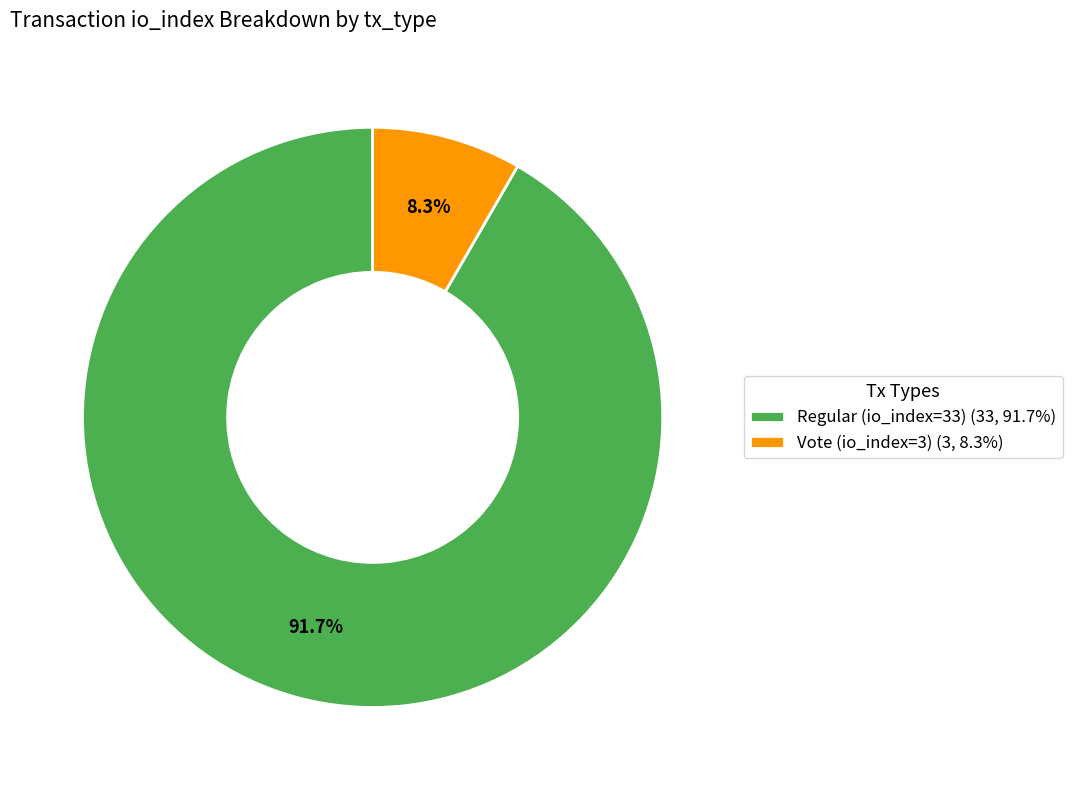

Between Regular (io_index=33) and Vote (io_index=3), which is larger?

Regular (io_index=33)